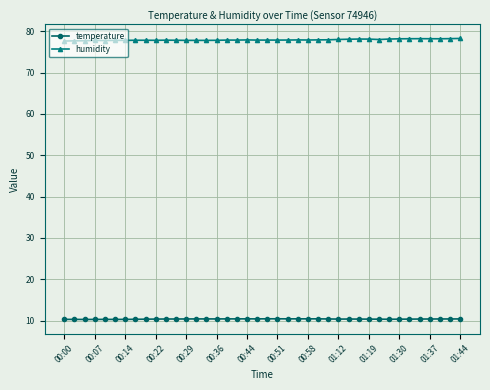

What is the value of the temperature point at the 12th from the left?

10.4